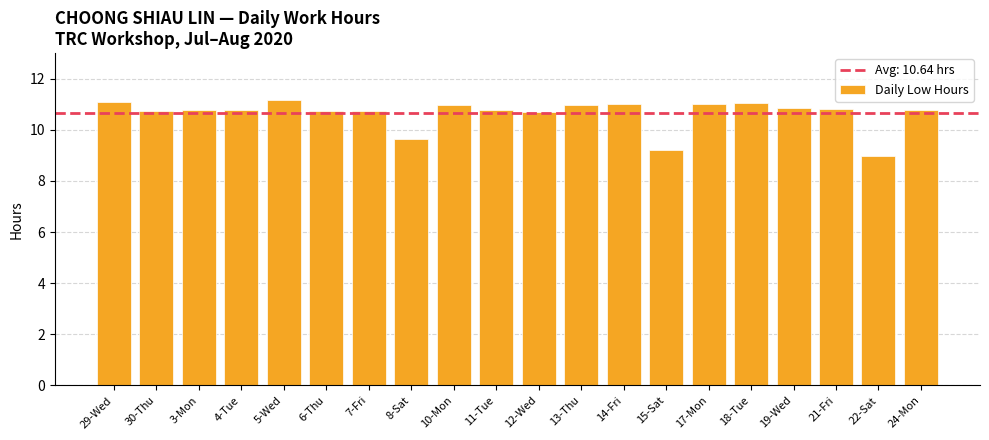

What is the average value?

10.6